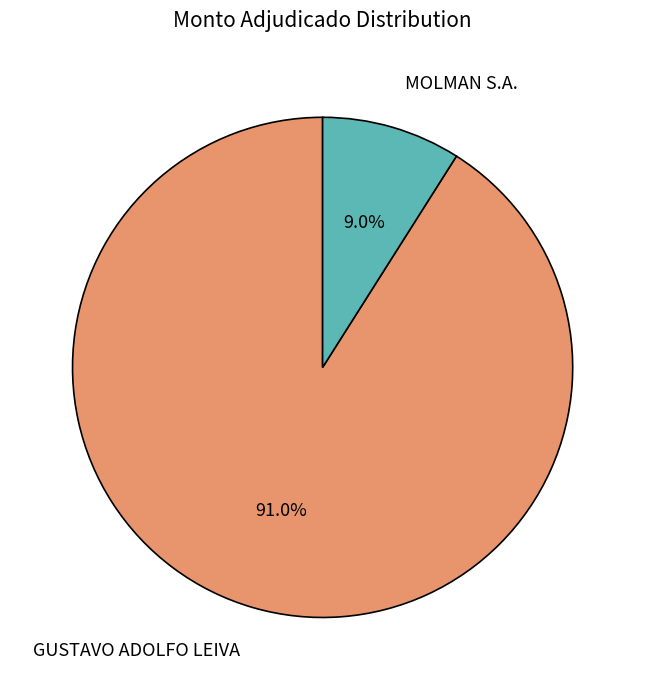

Count the number of slices in the pie.

2